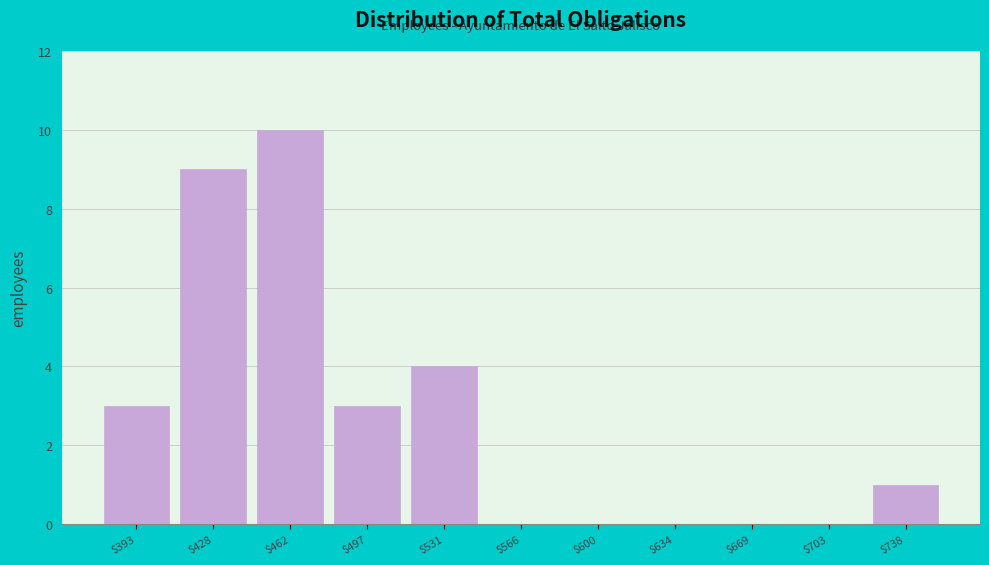

Reading left to right, transcribe this chart: for each bar, give the range it covers on the x-axis and its height. Neither the bar edges nor the heights are printed on the chart, so give them approximately, as read against the axes.

375 to 410: 3
410 to 445: 9
445 to 480: 10
480 to 515: 3
515 to 550: 4
550 to 585: 0
585 to 620: 0
620 to 650: 0
650 to 685: 0
685 to 720: 0
720 to 755: 1